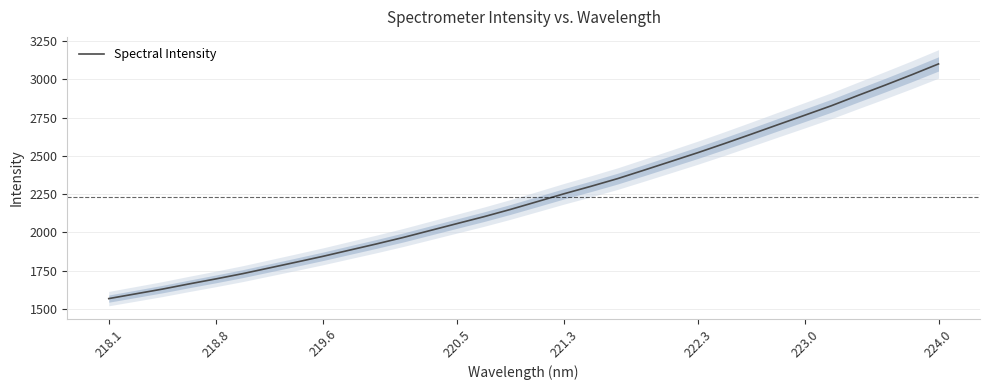

What is the maximum value for Spectral Intensity?

3100.6